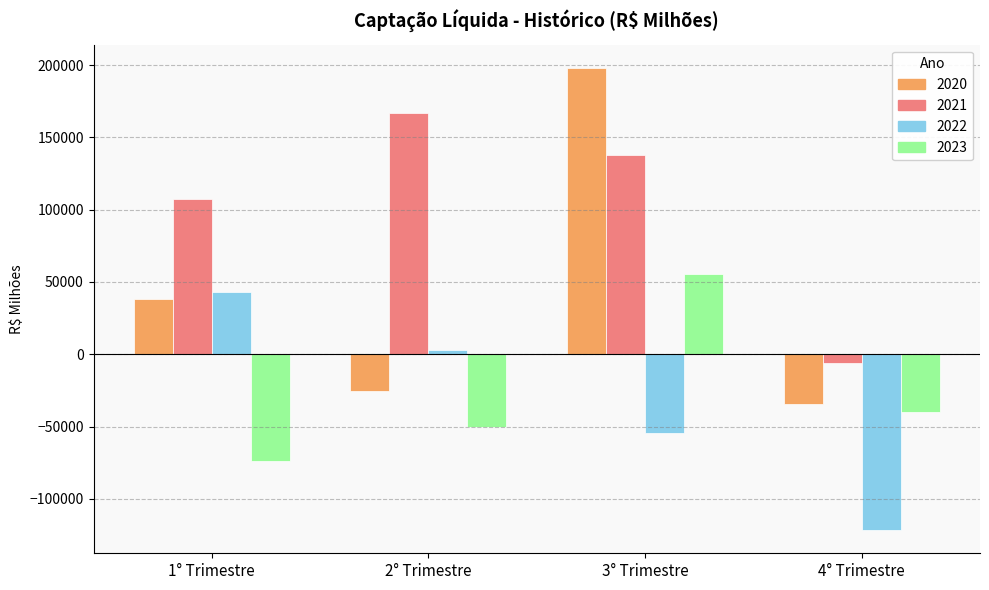

Which label corresponds to the smallest value in the chart?

4° Trimestre